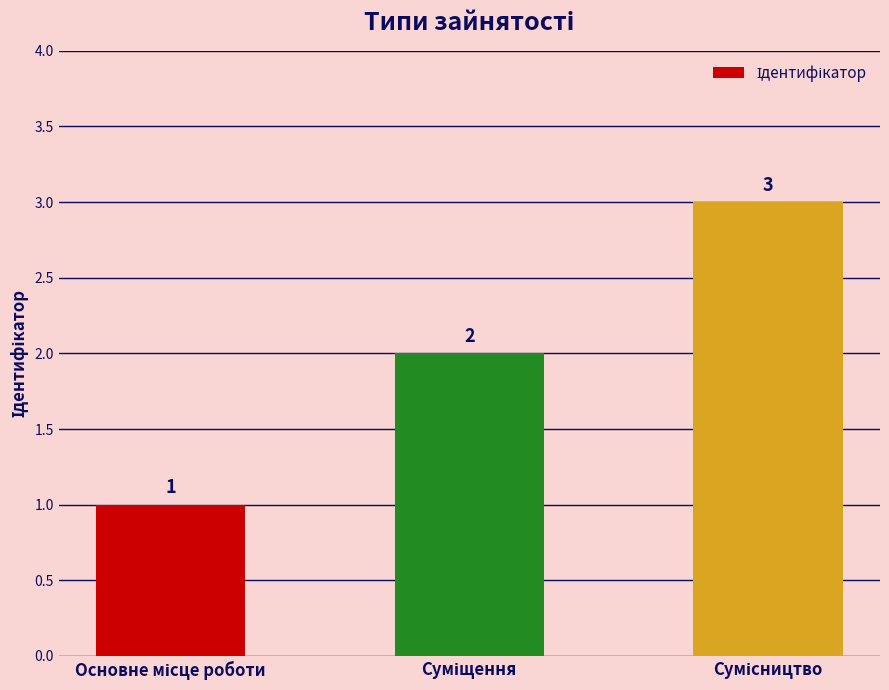

How many values are between 1 and 3?

3